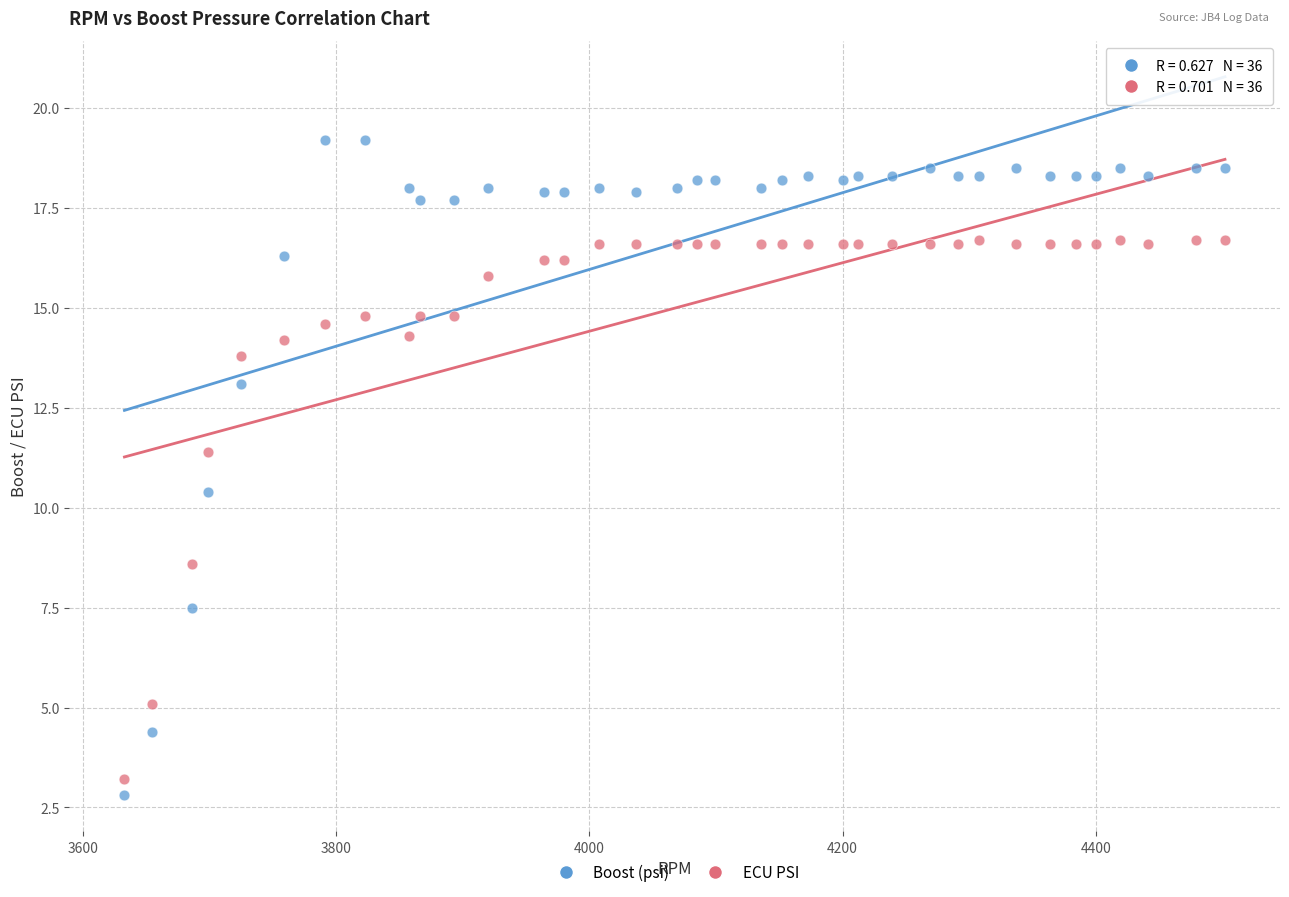

Which series reaches the minimum Y coordinate?

Boost (psi)